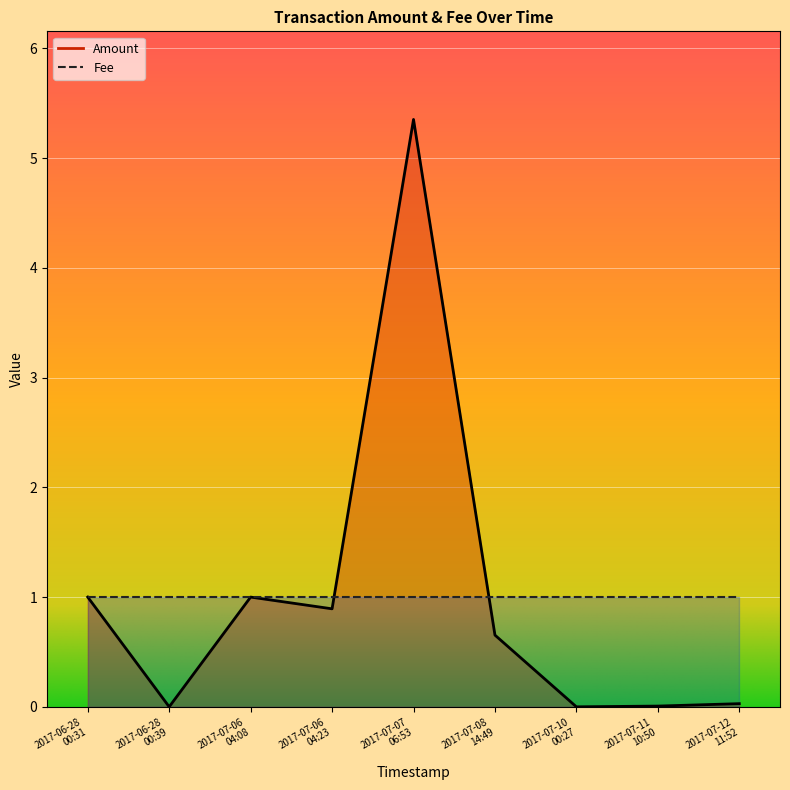

Where is the first local minimum?

2017-06-28
00:39